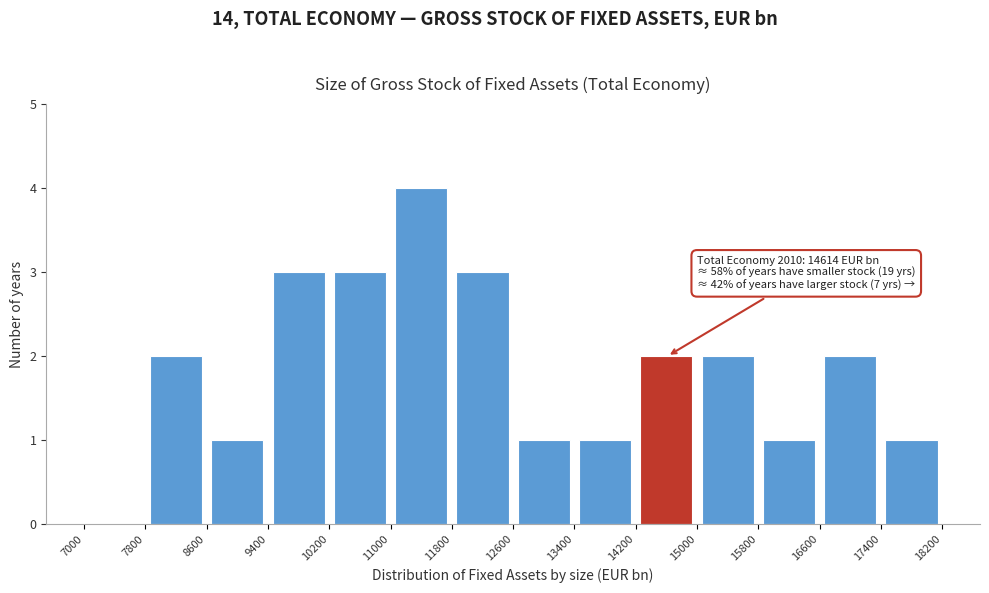

Which range on the x-axis has the tallest bar?

11000 to 11800